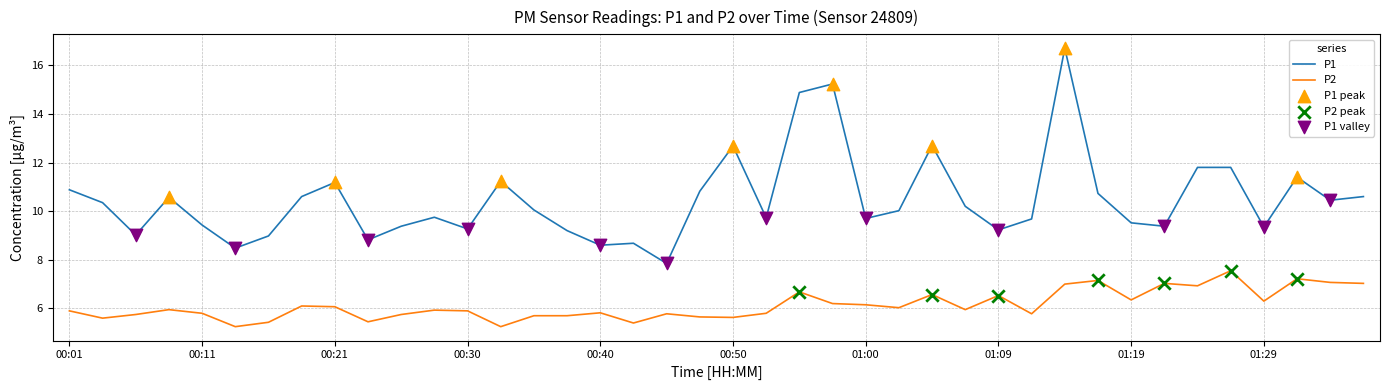

At how many categories does at least one series exceed 8?

39